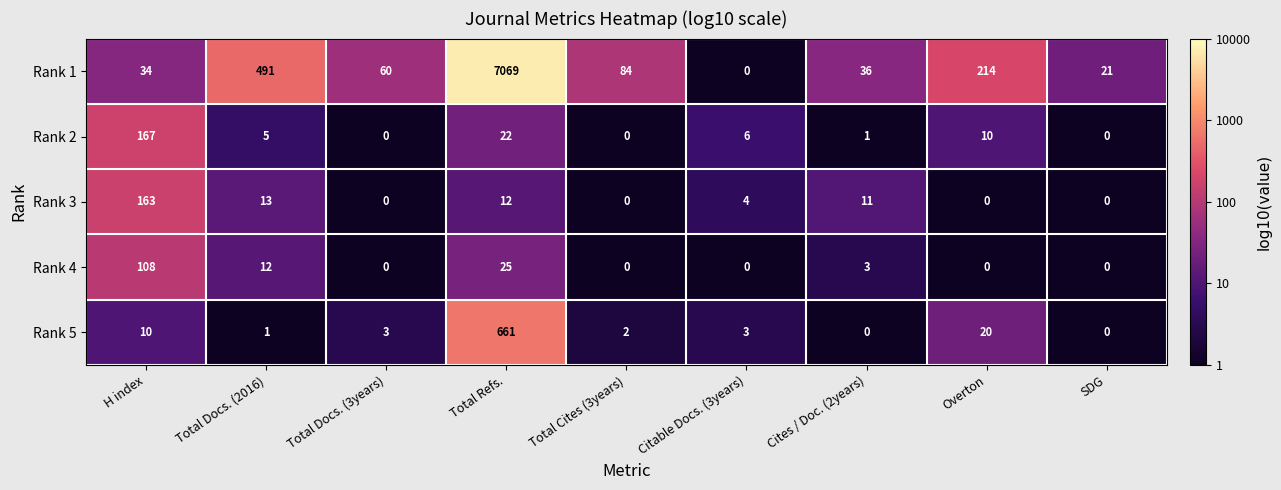

What is the difference between the highest and lowest values at Total Refs.?

7057